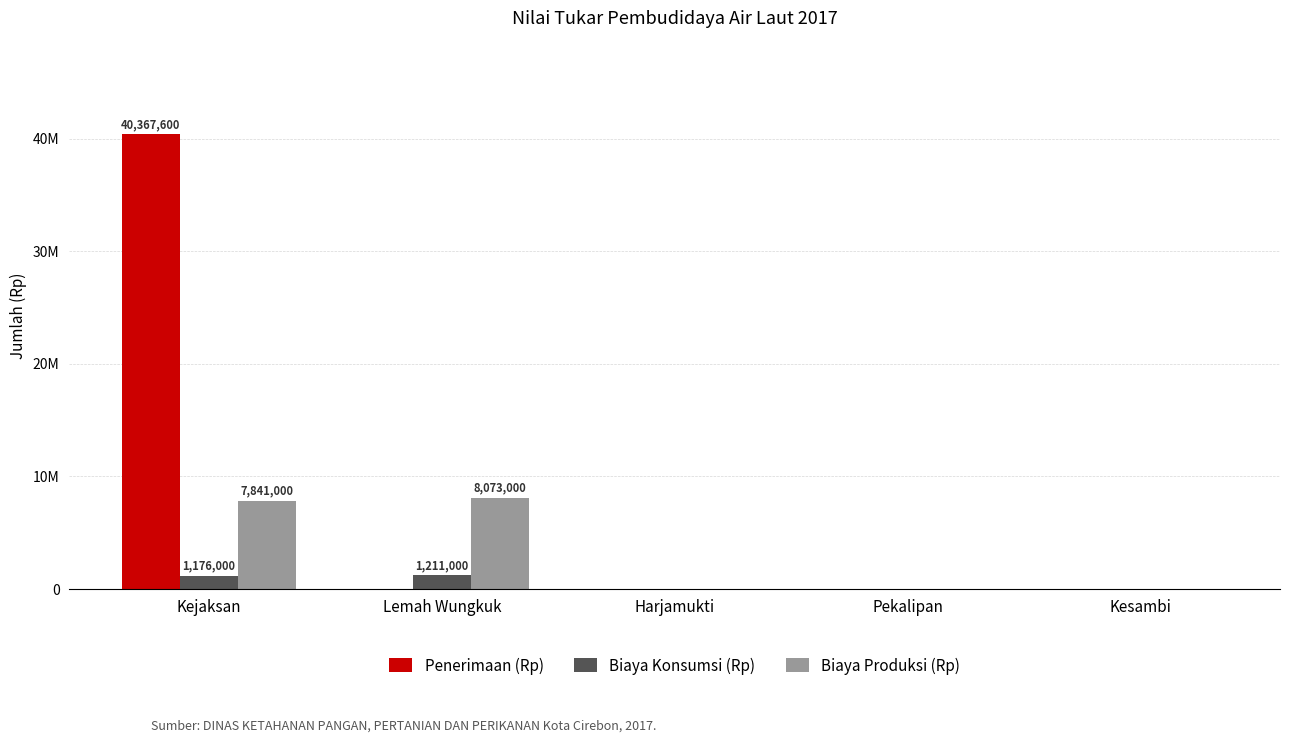

List the series in order of their peak value, highest first.

Penerimaan (Rp), Biaya Produksi (Rp), Biaya Konsumsi (Rp)